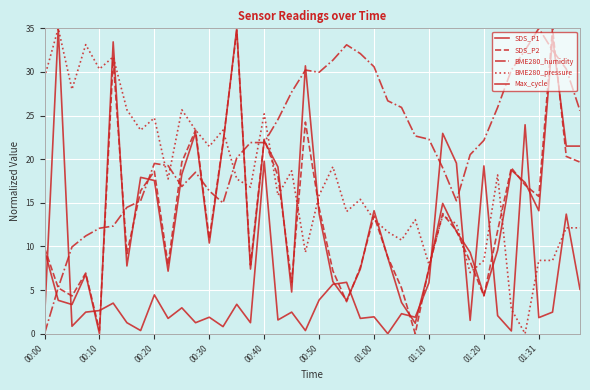

Does the chart have visible grid lines?

Yes